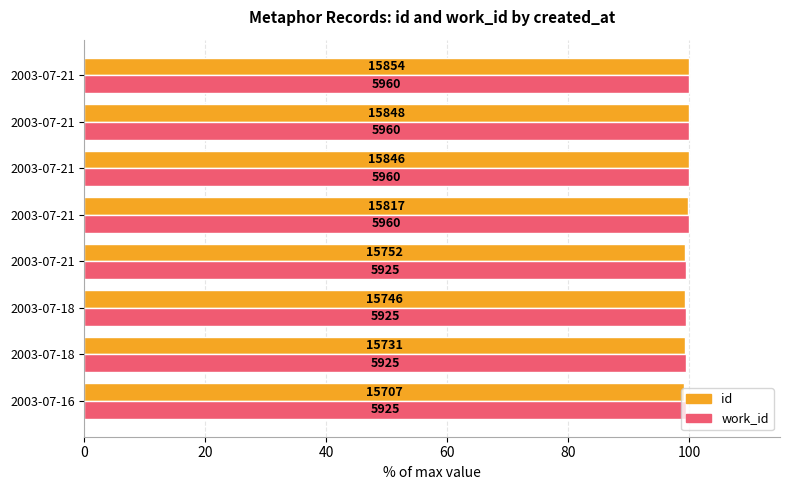

What are all the series names shown in the legend?

id, work_id